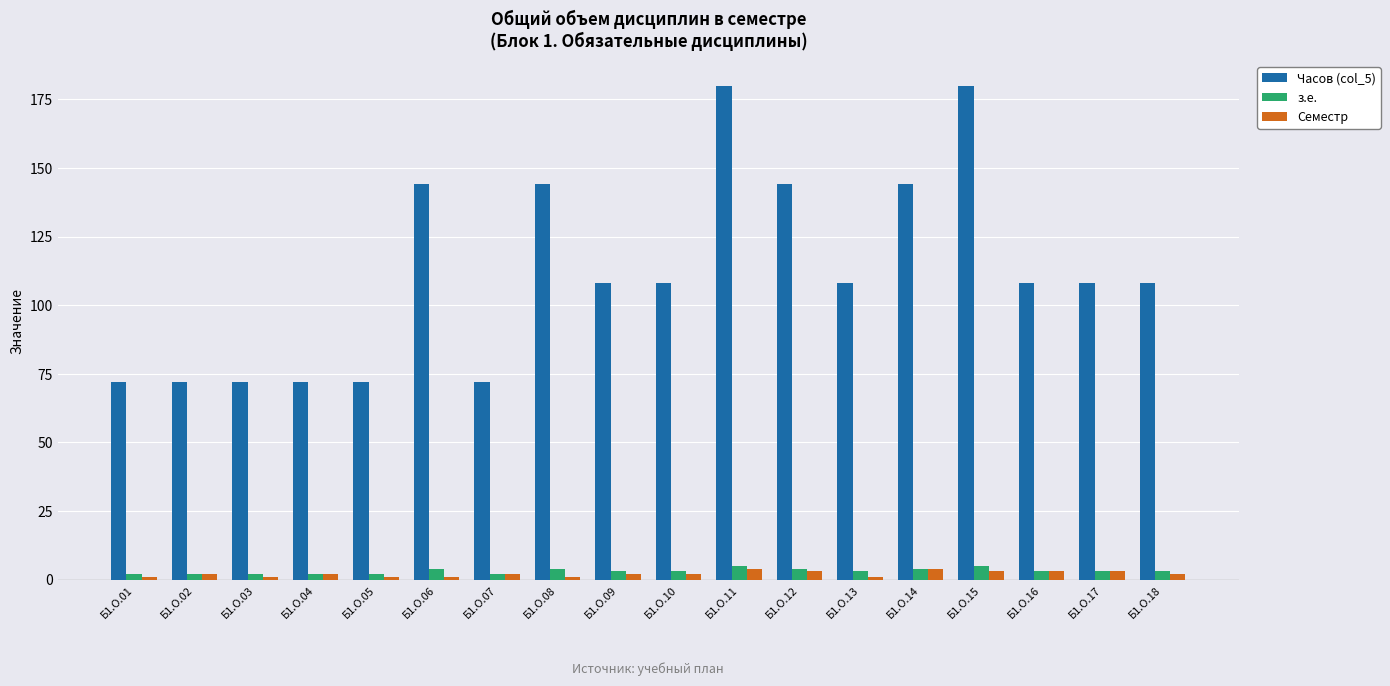

Between Б1.О.01 and Б1.О.06, which series saw the biggest shift?

Часов (col_5)